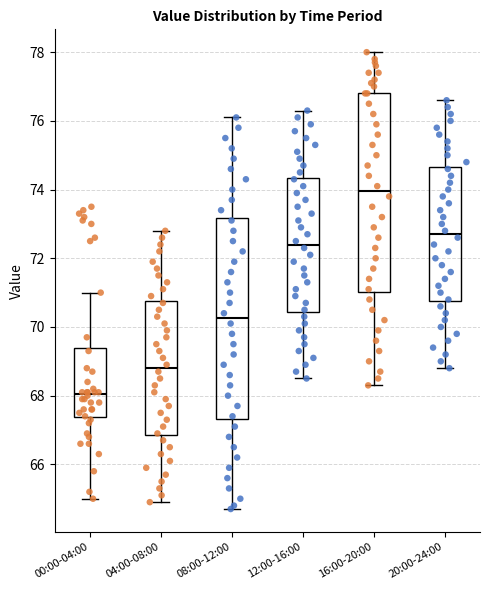

Where does the lower whisker of the box for 12:00-16:00 end on the y-axis? The values are not printed on the chart, so give them approximately, as read against the axis.

68.6